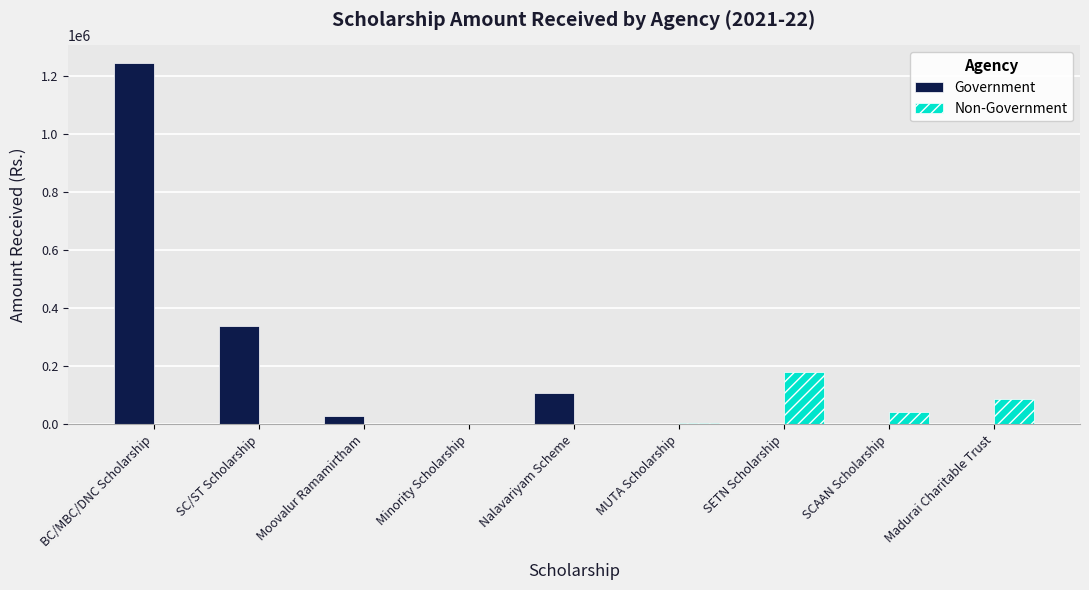

Which series has the largest total across all categories?

Government